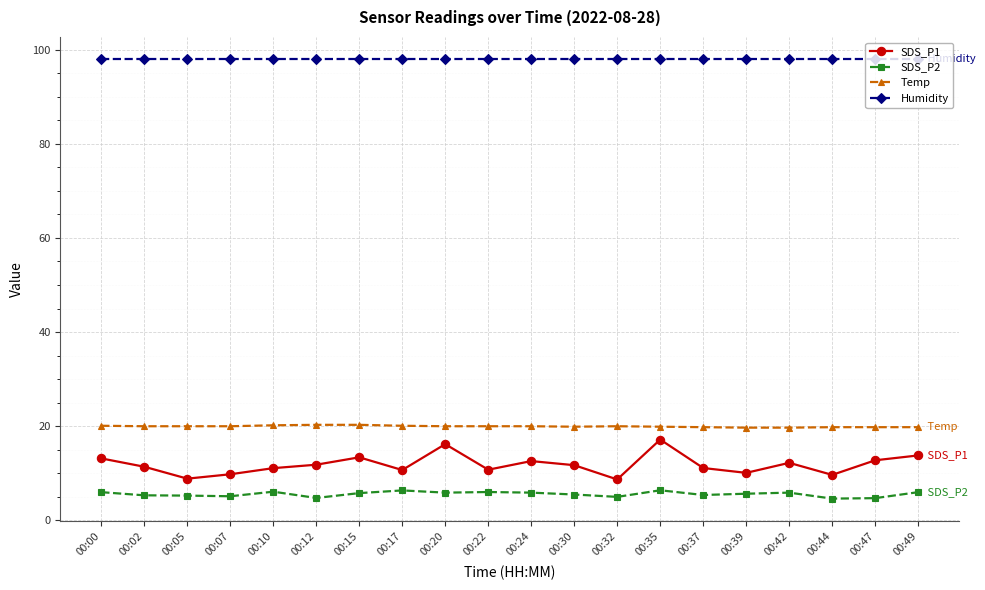

What is the sum of the Temp values at 00:22 and 00:10?

40.2